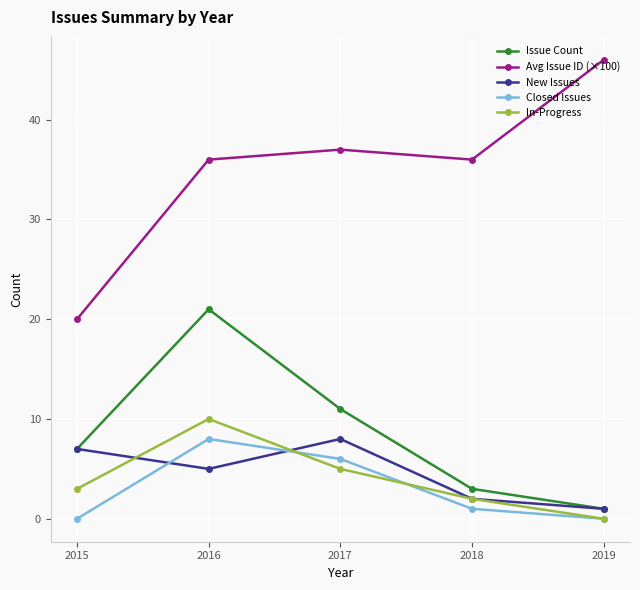

At which category does In-Progress reach its first local peak?

2016